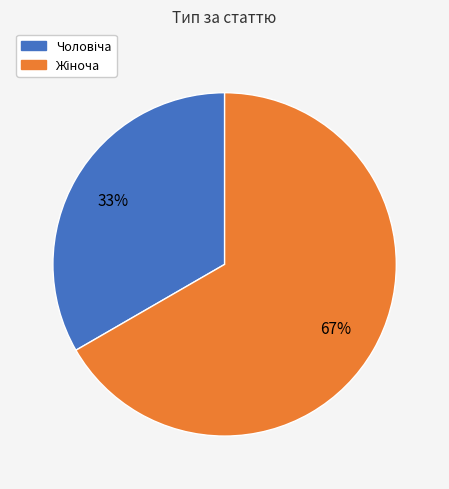

To the nearest percent, what is the average slice percentage?

50%